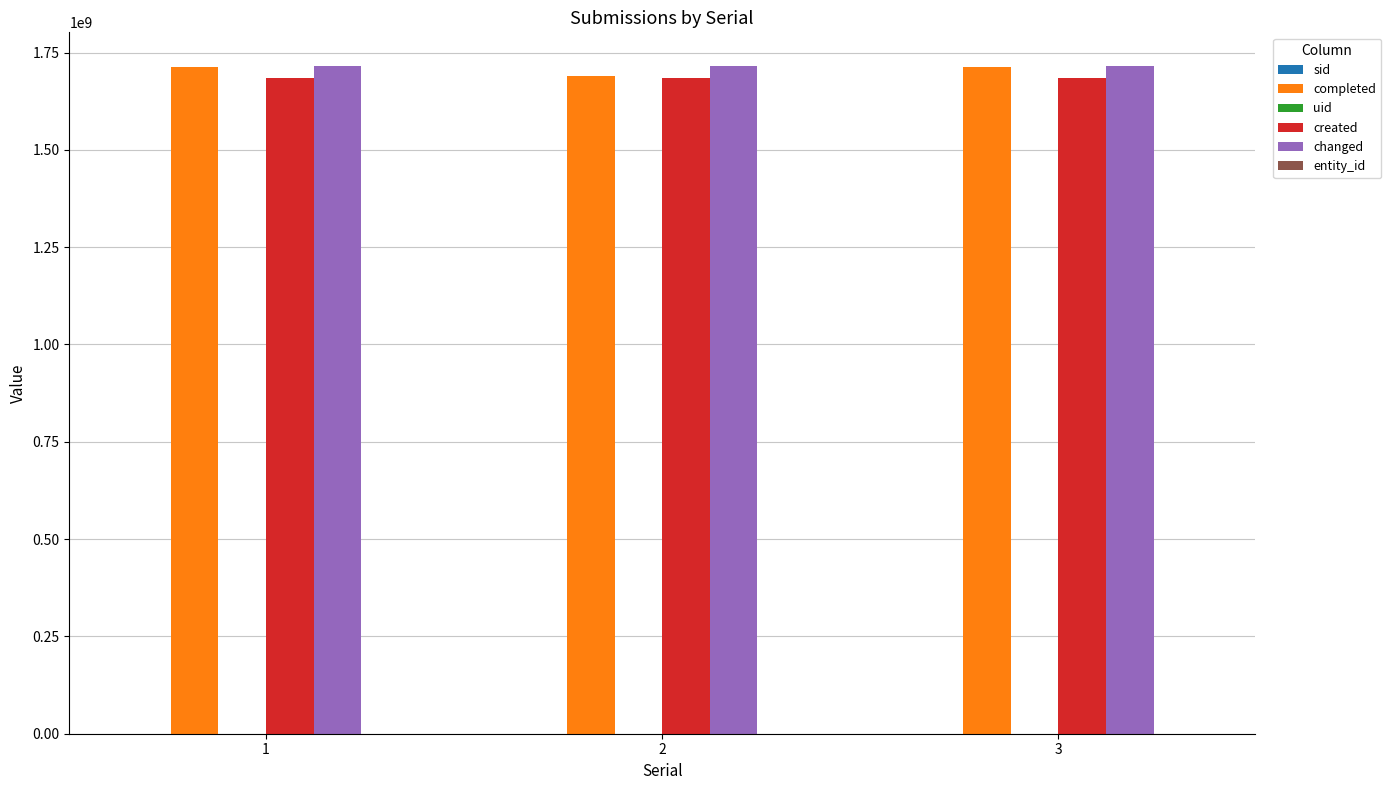

What is the sum of all changed values?

5148470163